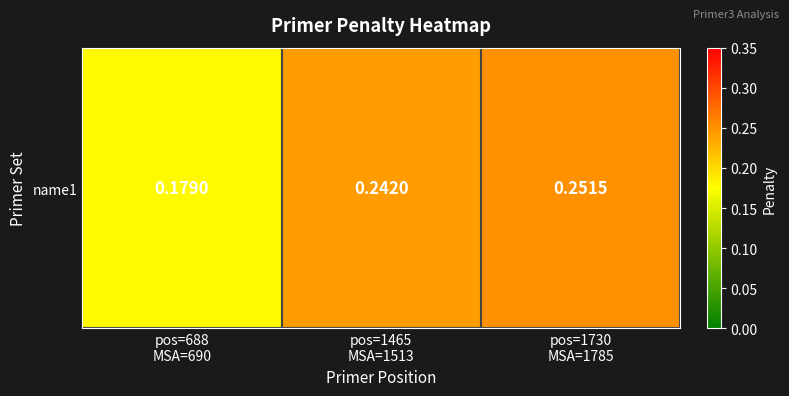

How many series are shown in this chart?

1